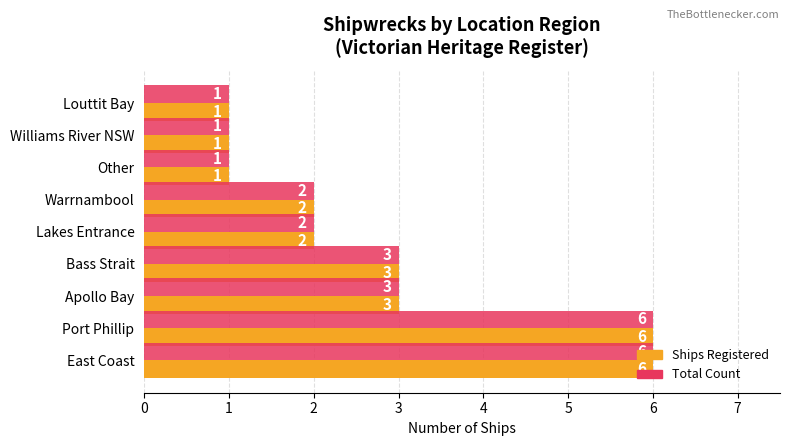

The value of Ships Registered at Bass Strait is 1. True or false?

False